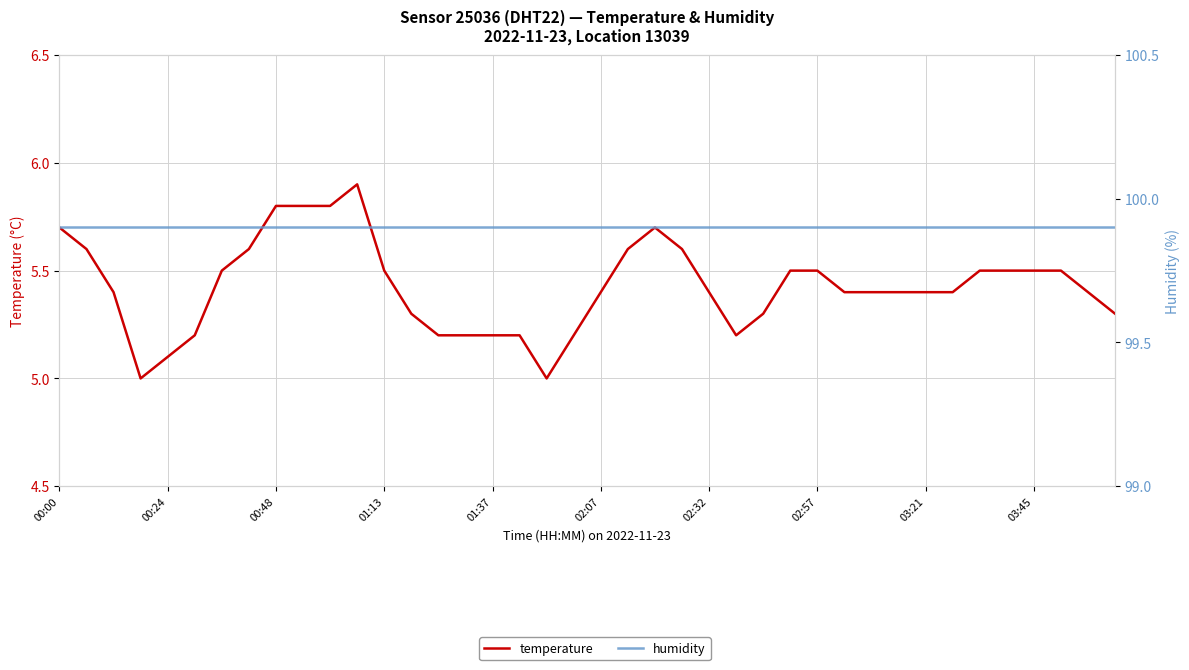

Count the number of categories in the chart.

40